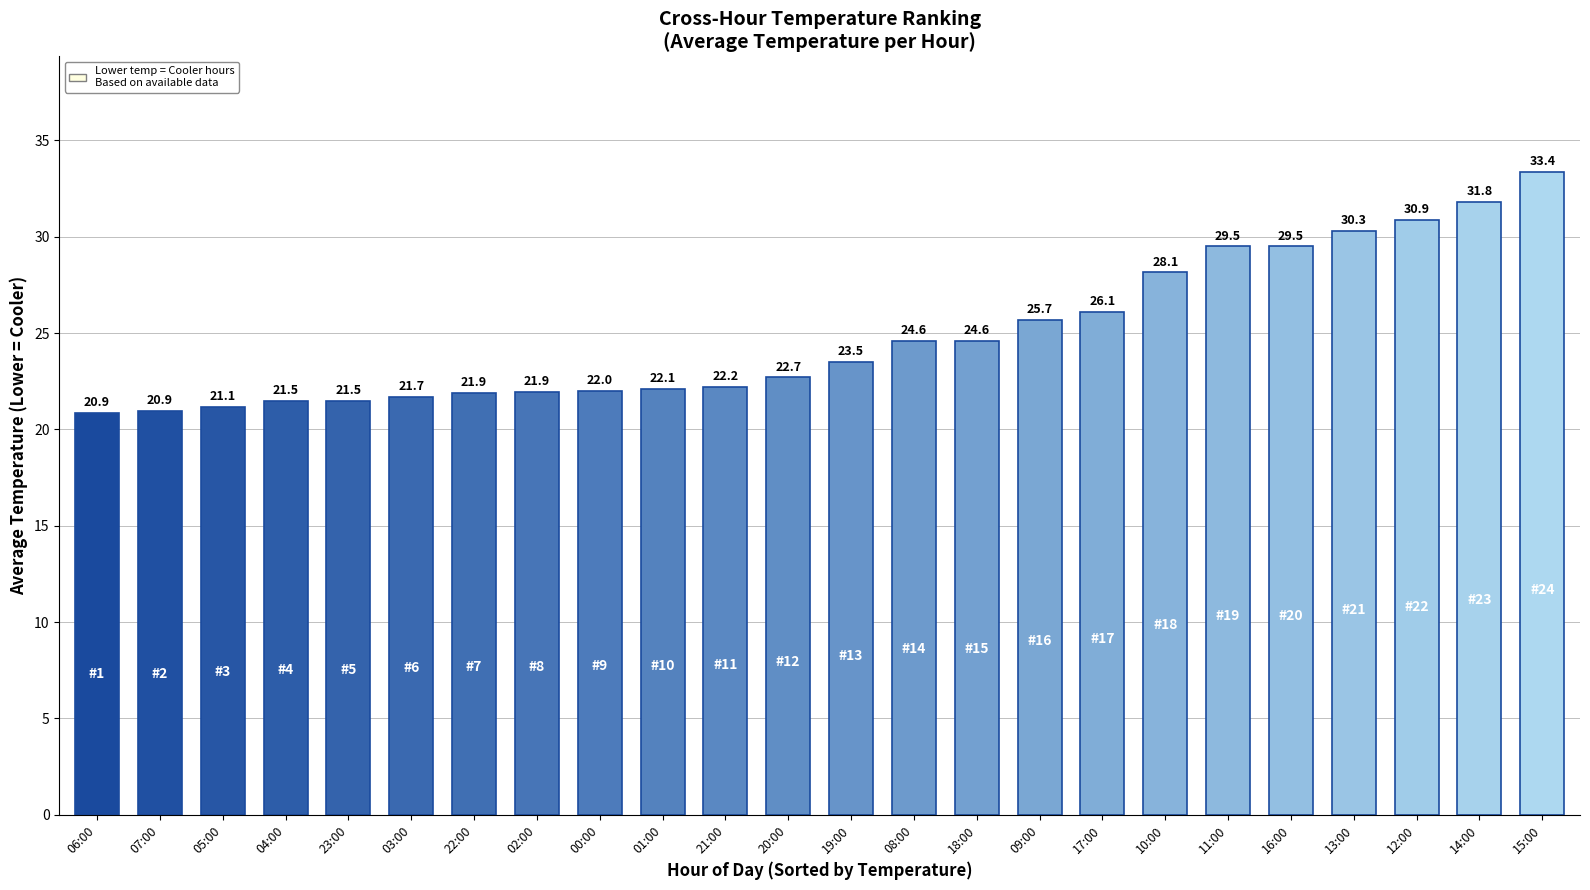

Where does the data first go above 23?

19:00